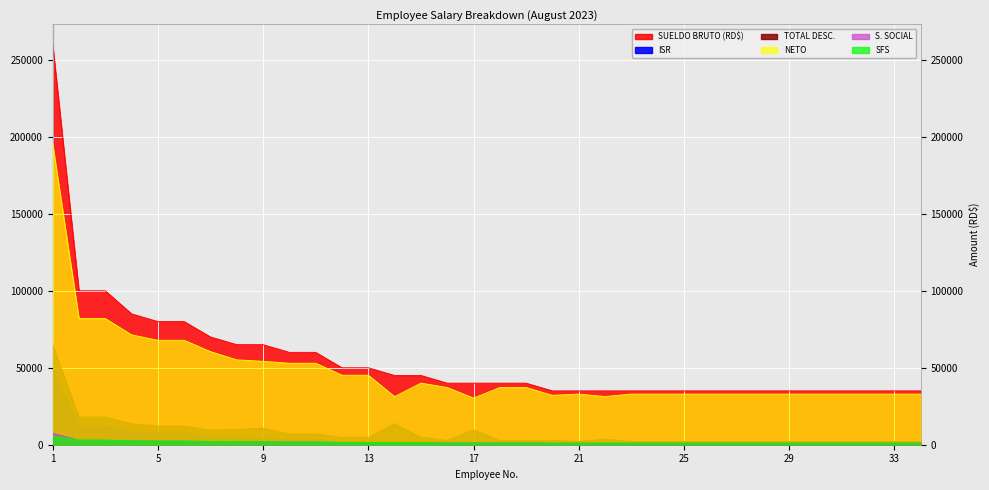

What is the spread (max minus min) of values at 34?

35000.0